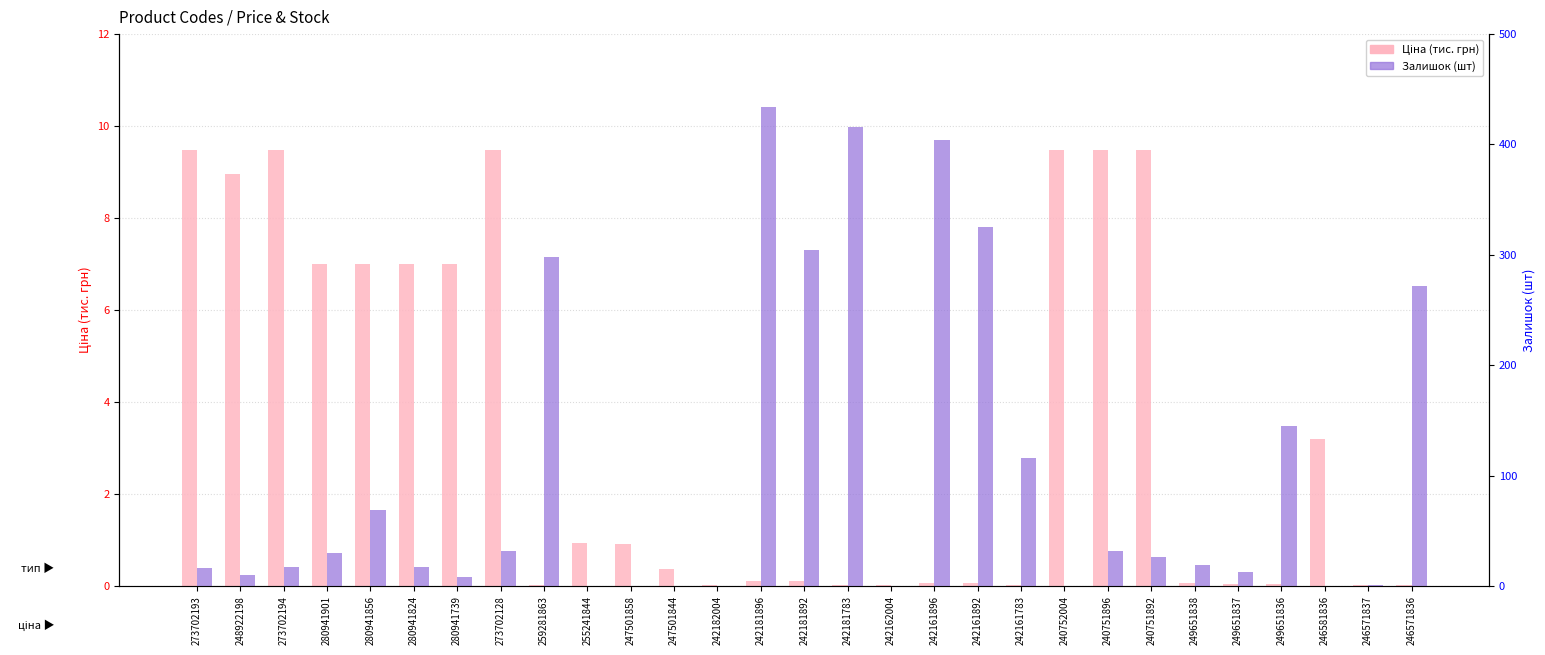

What is the sum of the Ціна (тис.грн) values at 247501844 and 280941856?

7.4